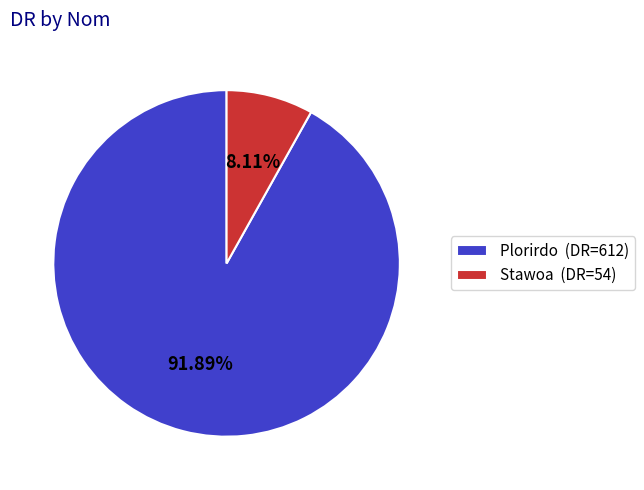

What portion of the pie excludes Stawoa?

91.9%